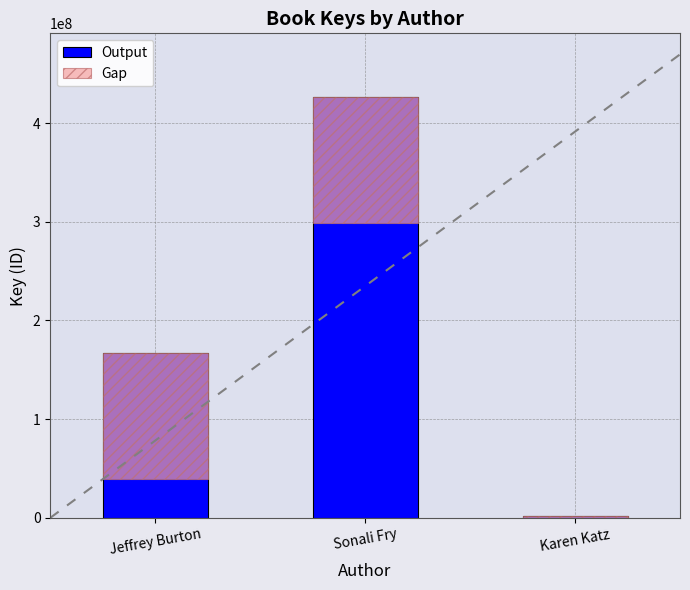

Between Sonali Fry and Karen Katz, which is larger?

Sonali Fry